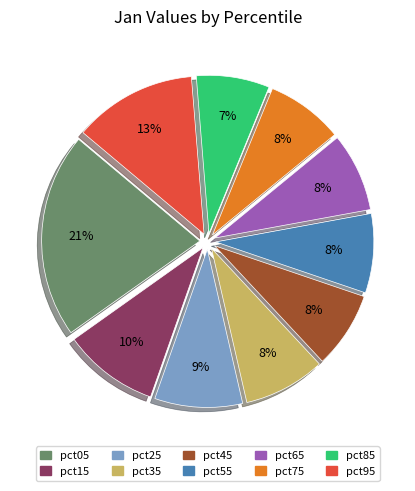

True or false: pct45 accounts for 1% of the total.

False